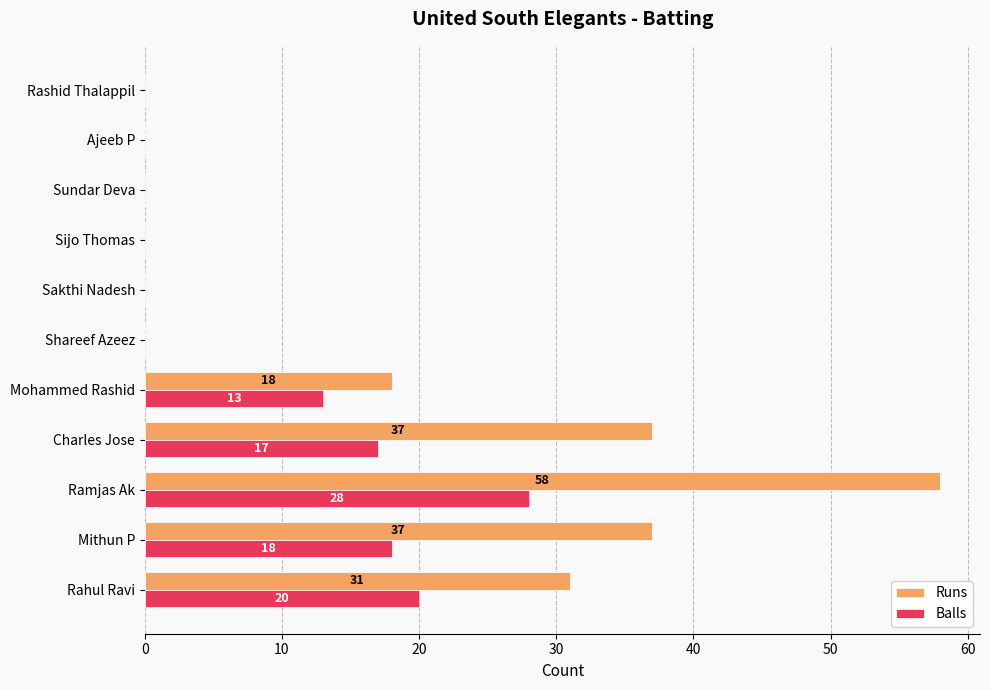

Which series changed the most between Ramjas Ak and Sijo Thomas?

Runs